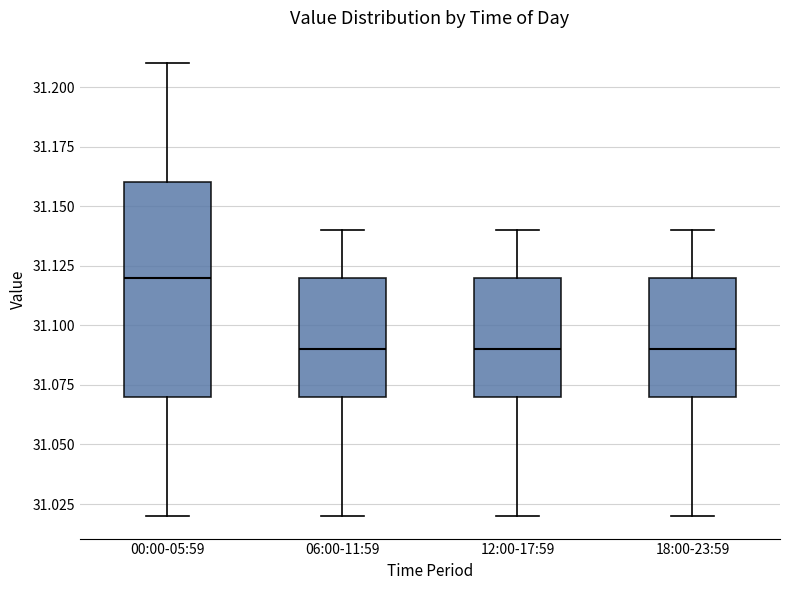

Where does the median line of the box for 12:00-17:59 sit on the y-axis? The values are not printed on the chart, so give them approximately, as read against the axis.

31.09